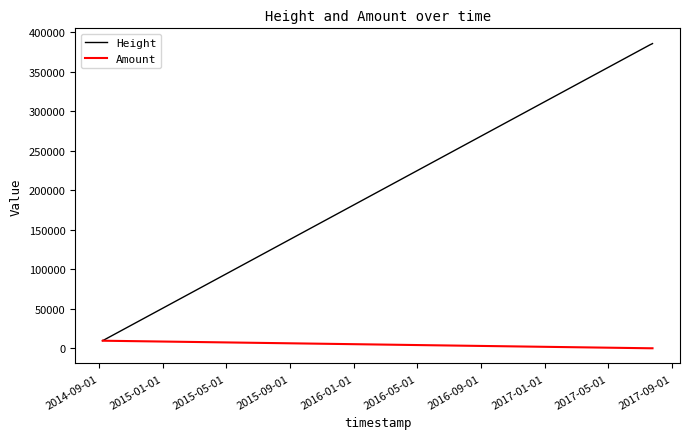

What is the maximum value for Height?

385383.0